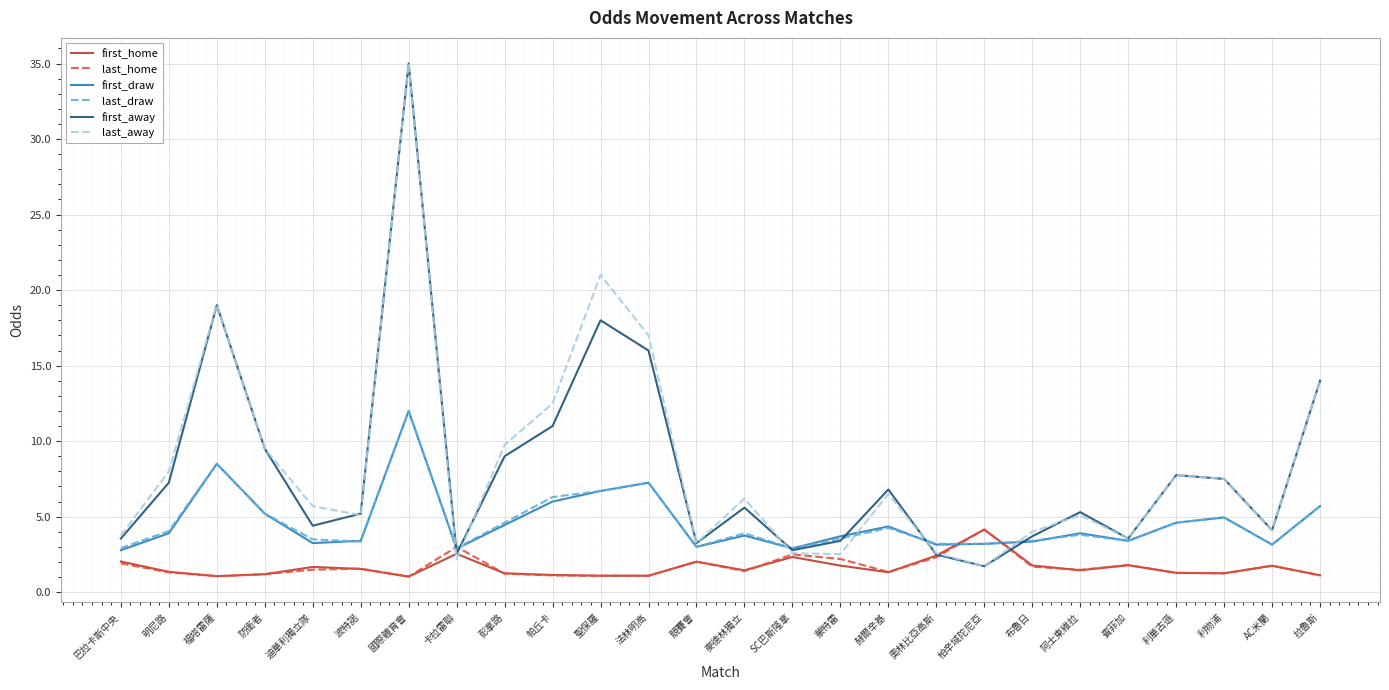

Is it true that first_away equals 20.2 at 國際體育會?

False